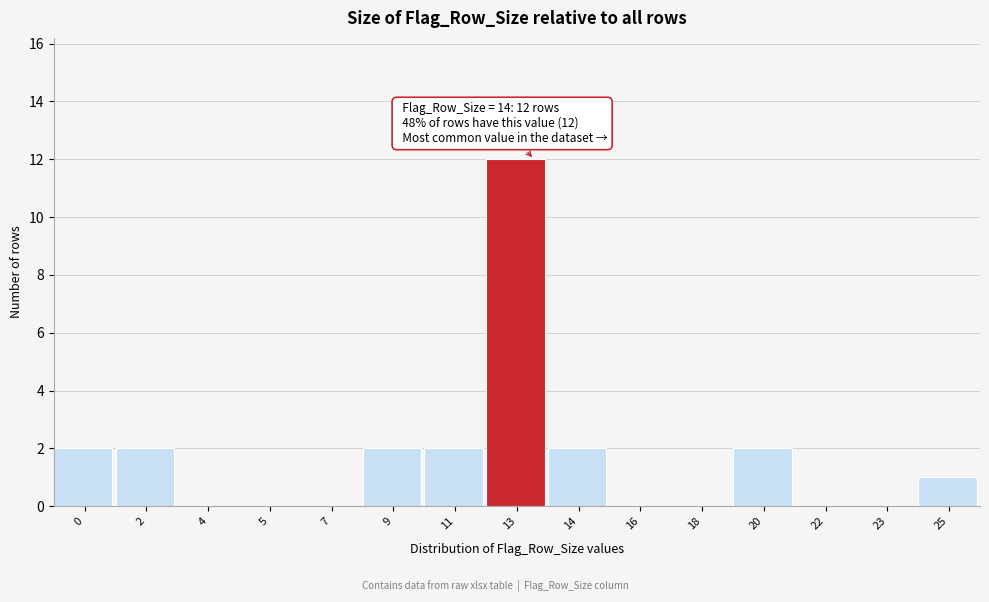

Reading left to right, transcribe all the data shown in this chart.

0=2	2=2	4=0	5=0	7=0	9=2	11=2	13=12	14=2	16=0	18=0	20=2	22=0	23=0	25=1